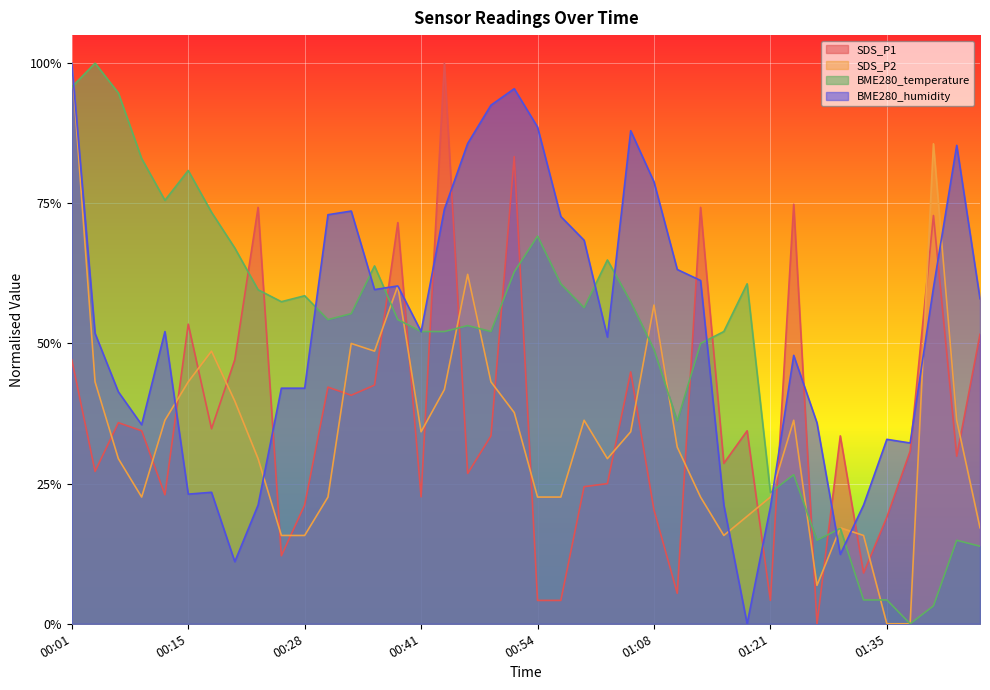

What is the average value of the SDS_P1 series?

0.4